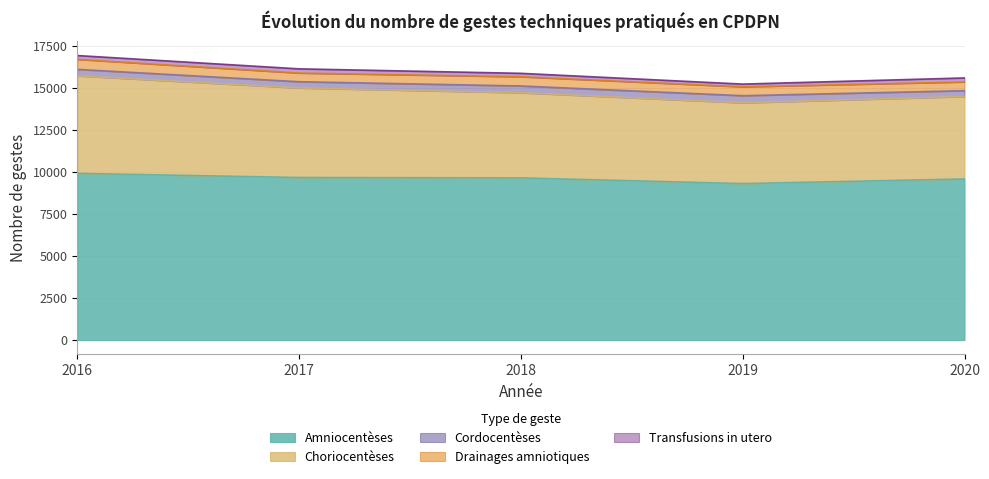

What are all the series names shown in the legend?

Amniocentèses, Choriocentèses, Cordocentèses, Drainages amniotiques, Transfusions in utero